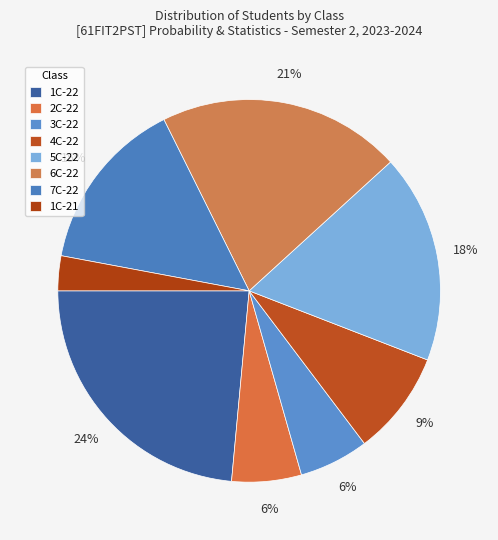

How many slices are in this pie chart?

8